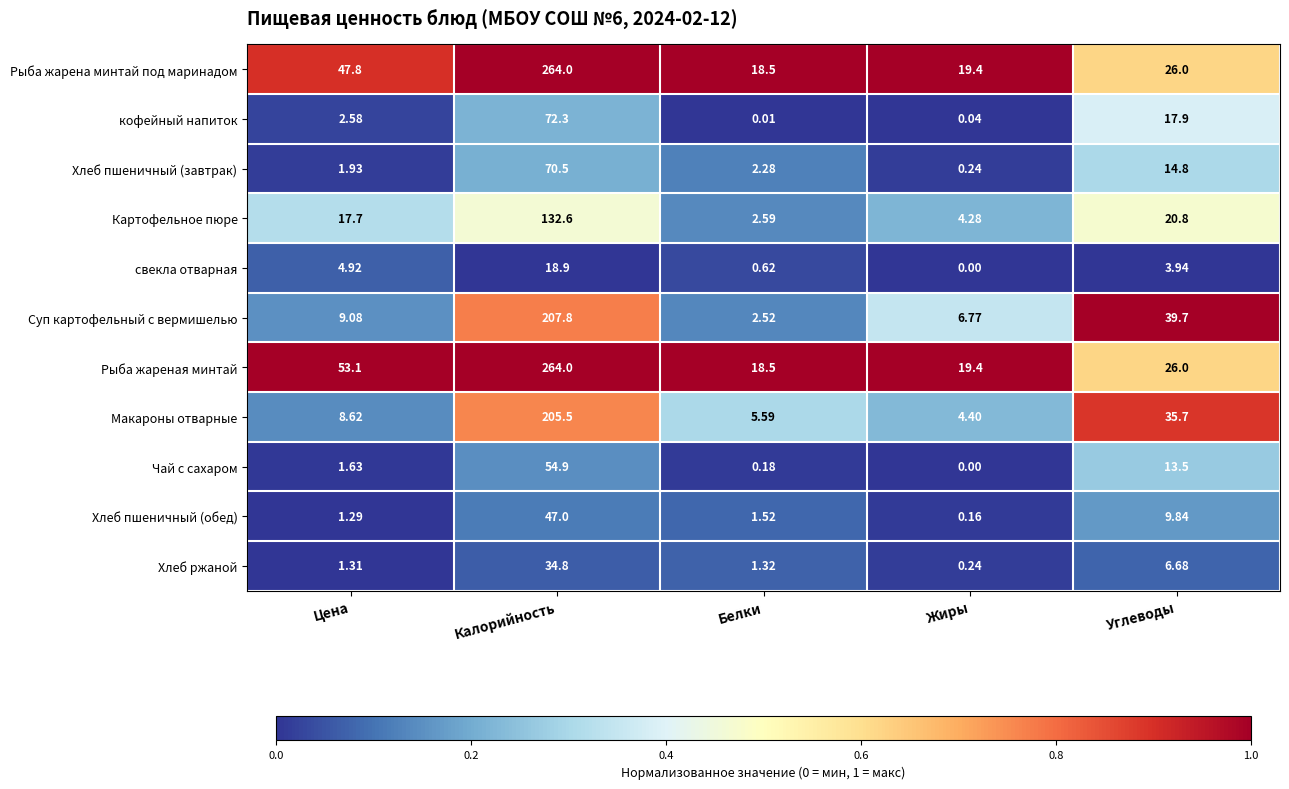

Rank the categories by Хлеб пшеничный (завтрак) value from lowest to highest.

Жиры, Цена, Белки, Углеводы, Калорийность